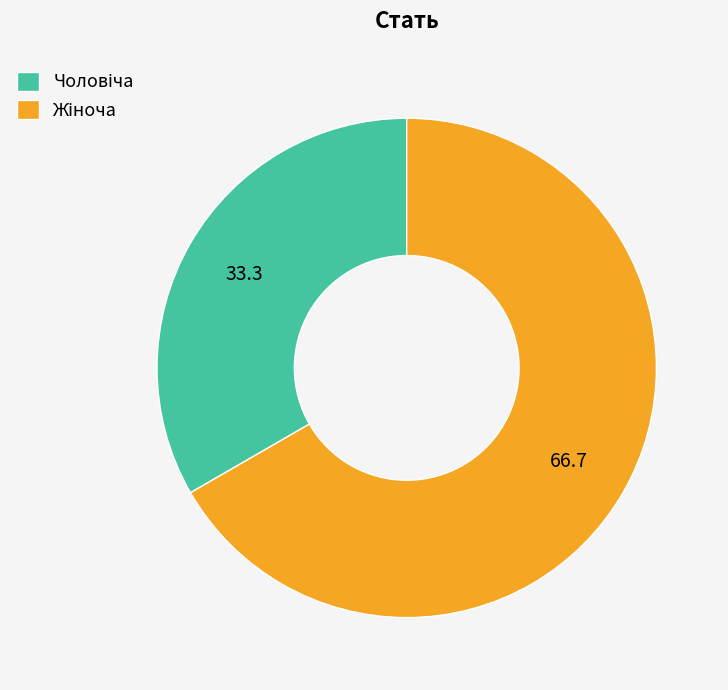

Does any single category account for the majority?

Yes